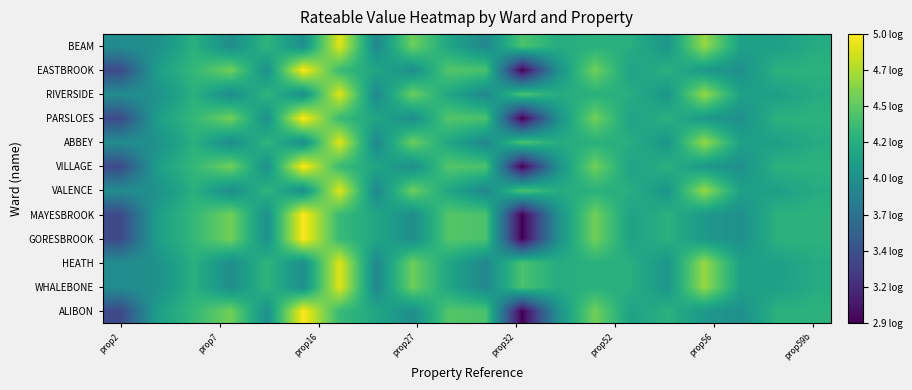

What is the minimum value shown in the chart?

2.9